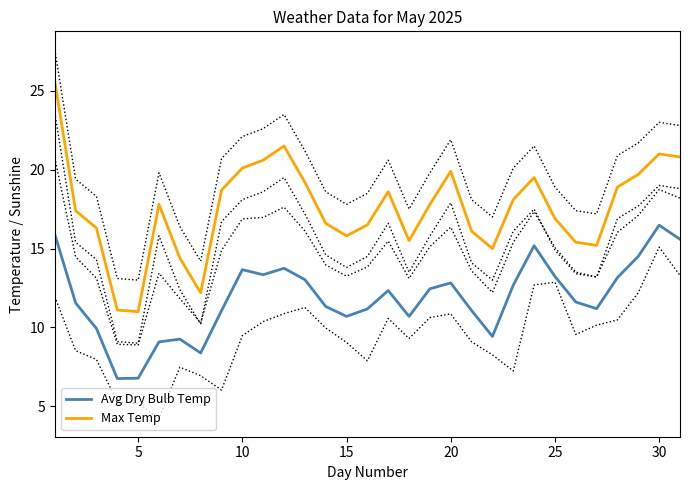

True or false: Max Temp and Avg Dry Bulb Temp cross at least once.

False